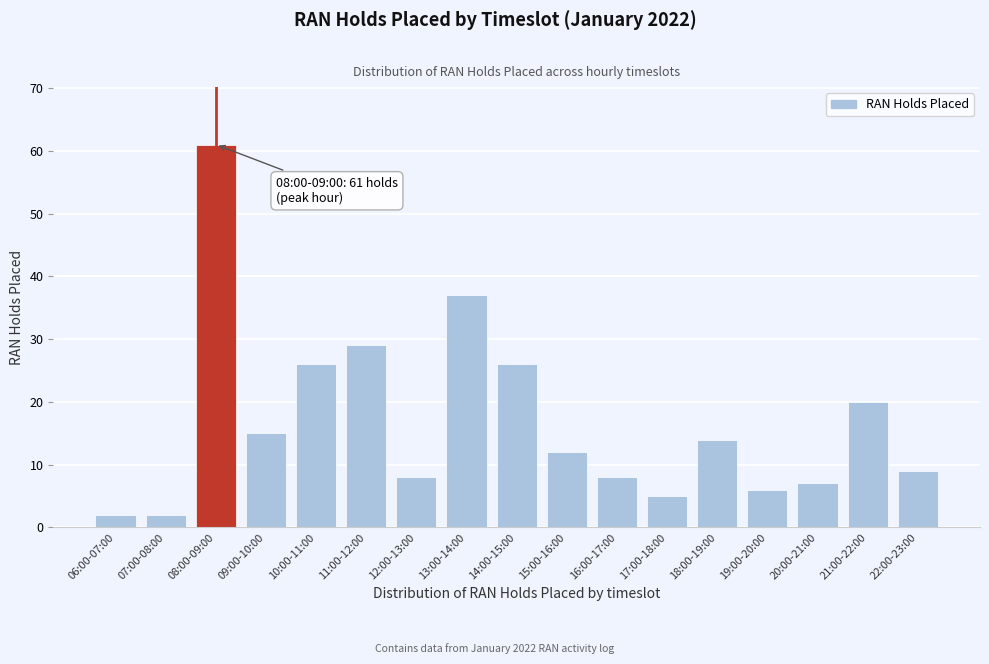

Reading left to right, extract all data points from this chart.

2	2	61	15	26	29	8	37	26	12	8	5	14	6	7	20	9